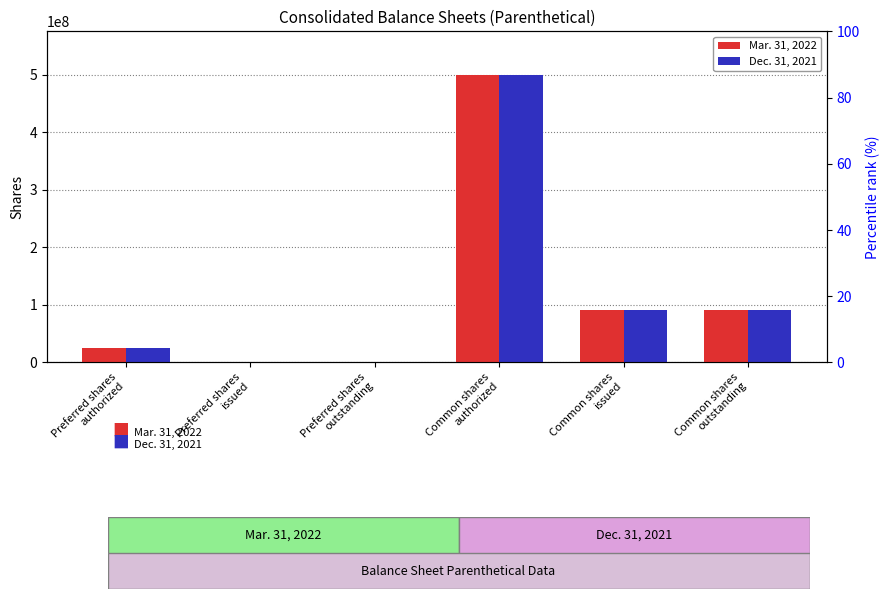

Which series has the largest total across all categories?

Mar. 31, 2022